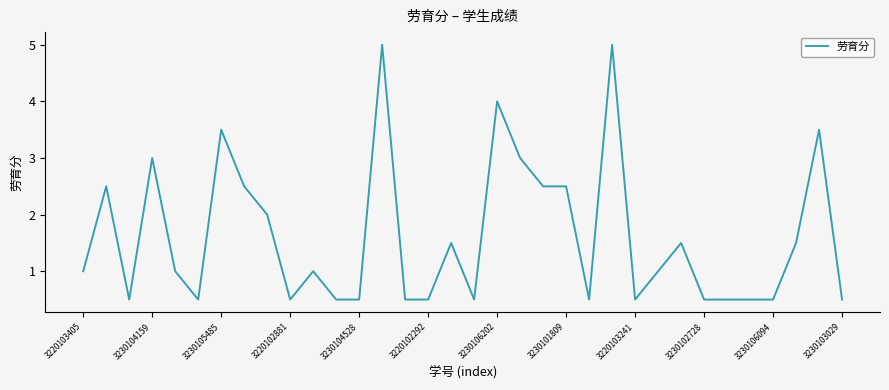

What is the maximum value shown in the chart?

5.0